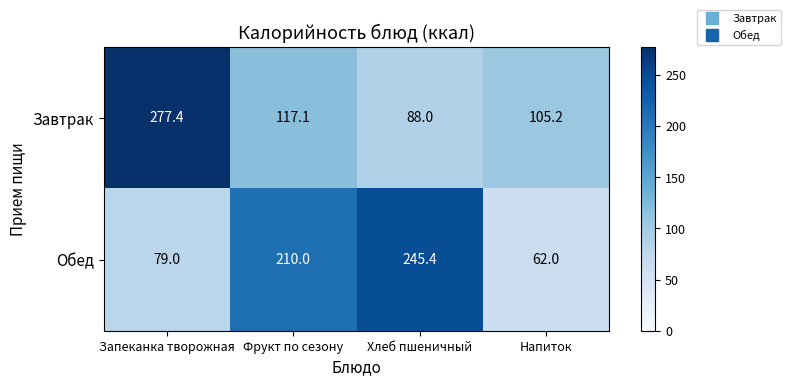

The Обед series shows 210.0 at Фрукт по сезону. True or false?

True